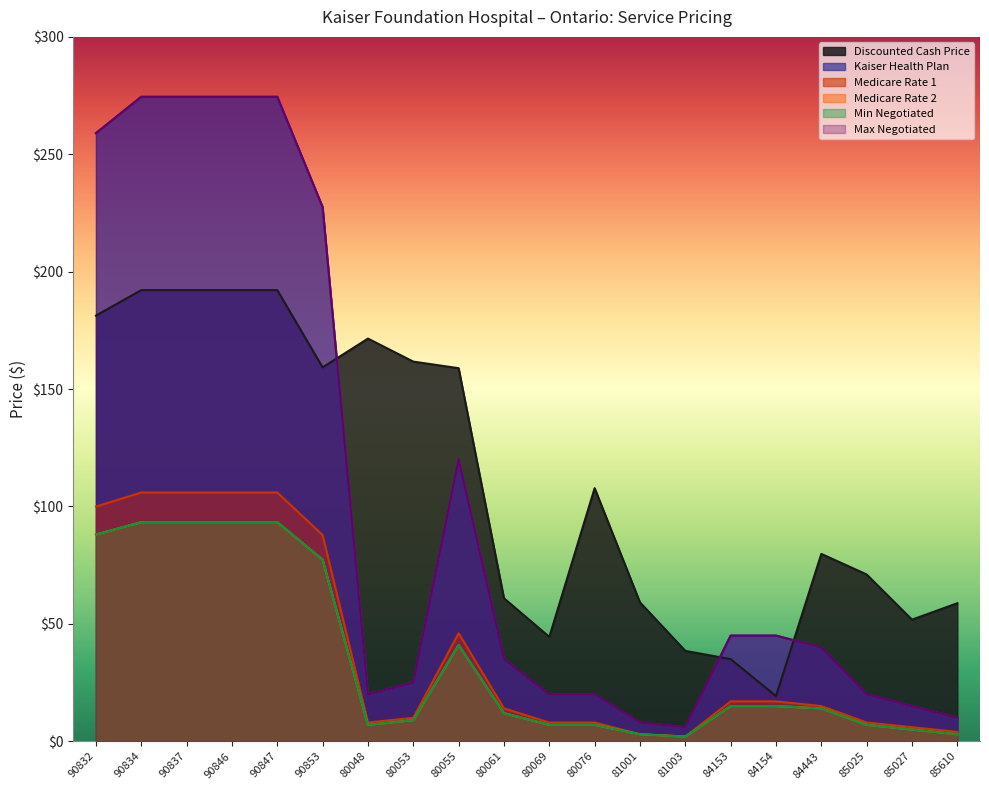

What is the label of the 7th point from the left?

80048